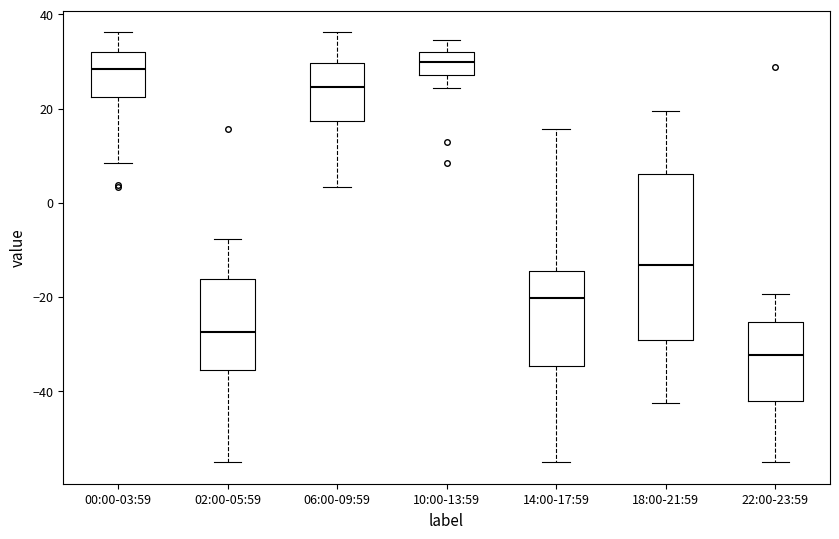

Where does the lower whisker of the box for 18:00-21:59 end on the y-axis? The values are not printed on the chart, so give them approximately, as read against the axis.

-42